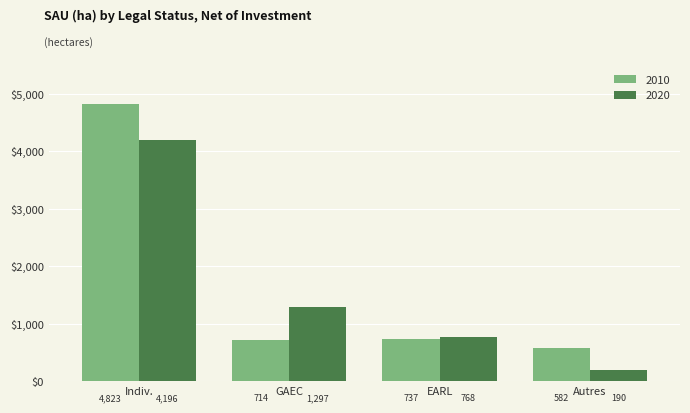

What are all the series names shown in the legend?

2010, 2020